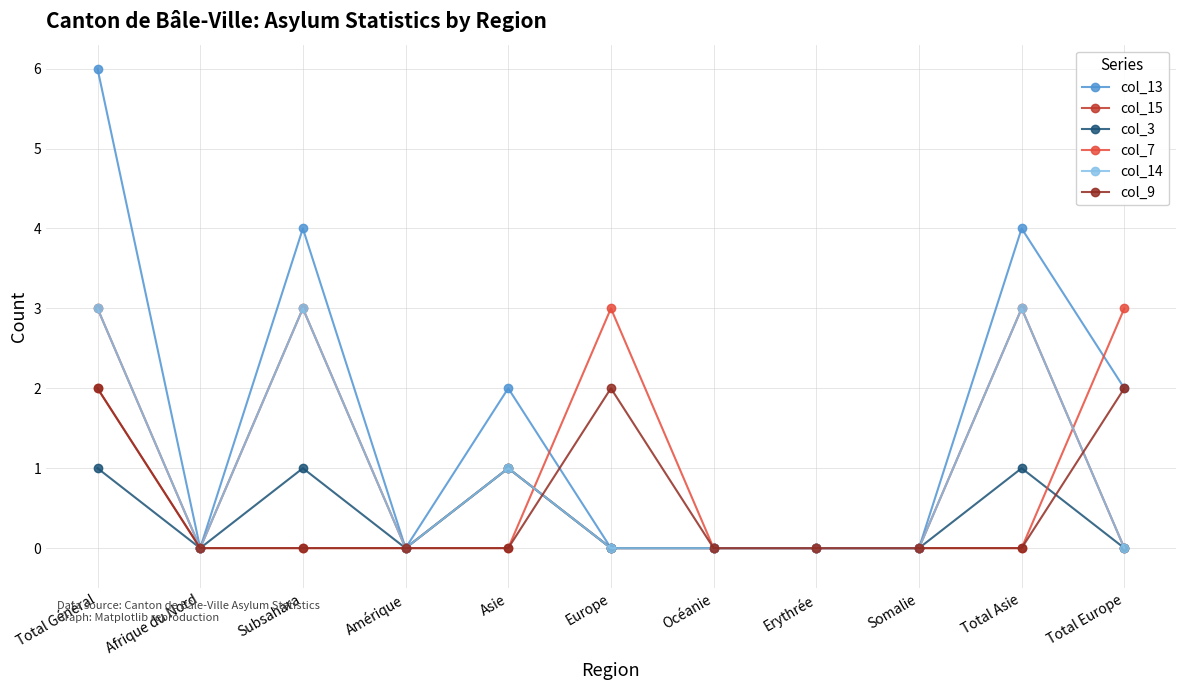

At which category does the chart reach its peak across all series?

Total Général